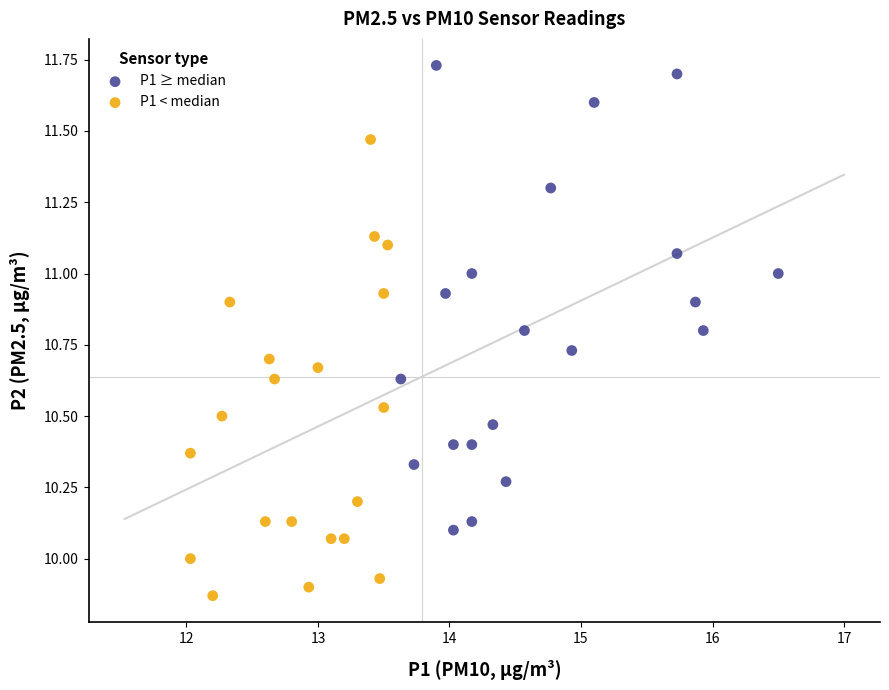

Which series reaches the maximum Y coordinate?

P1 ≥ median